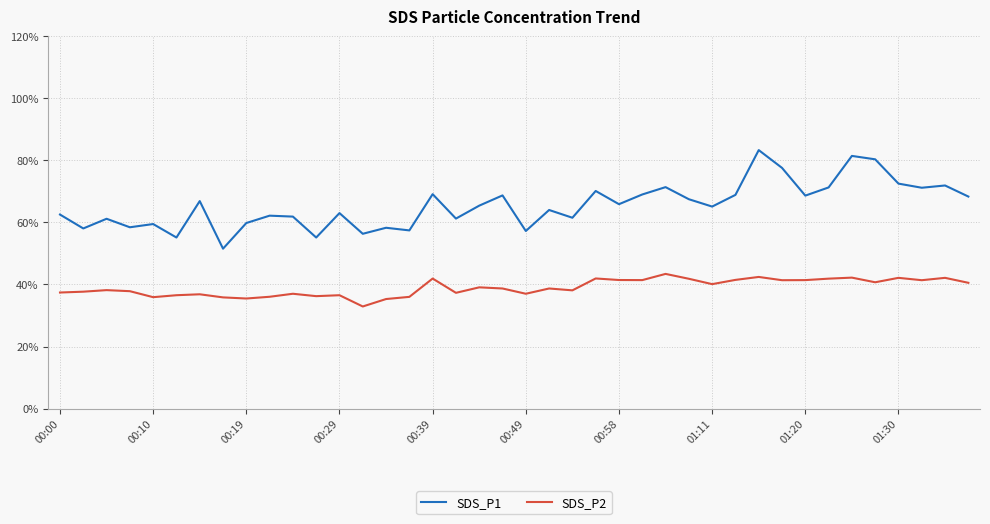

List the series in order of their overall mean, lowest first.

SDS_P2, SDS_P1